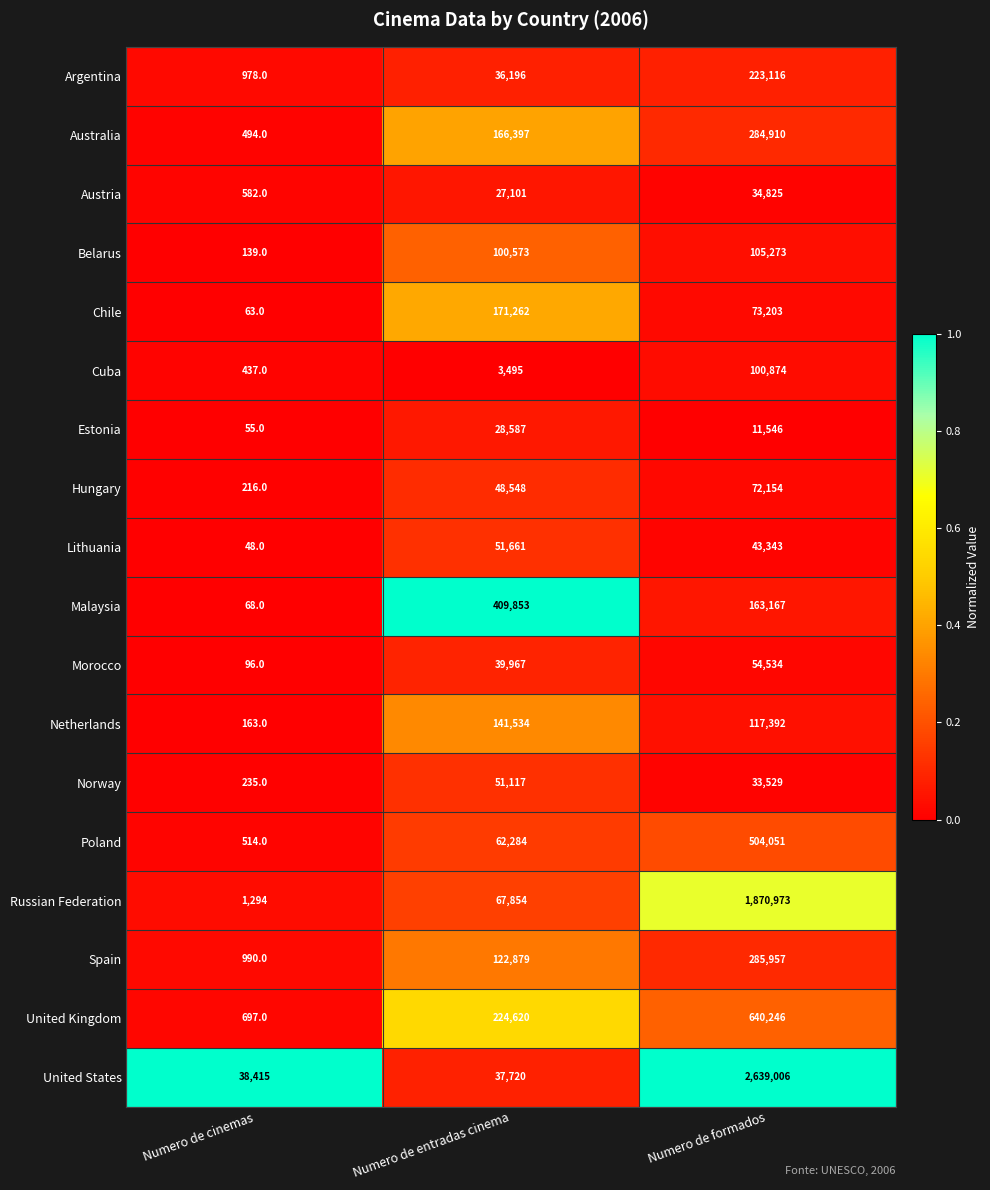

What is the sum of all United Kingdom values?

865563